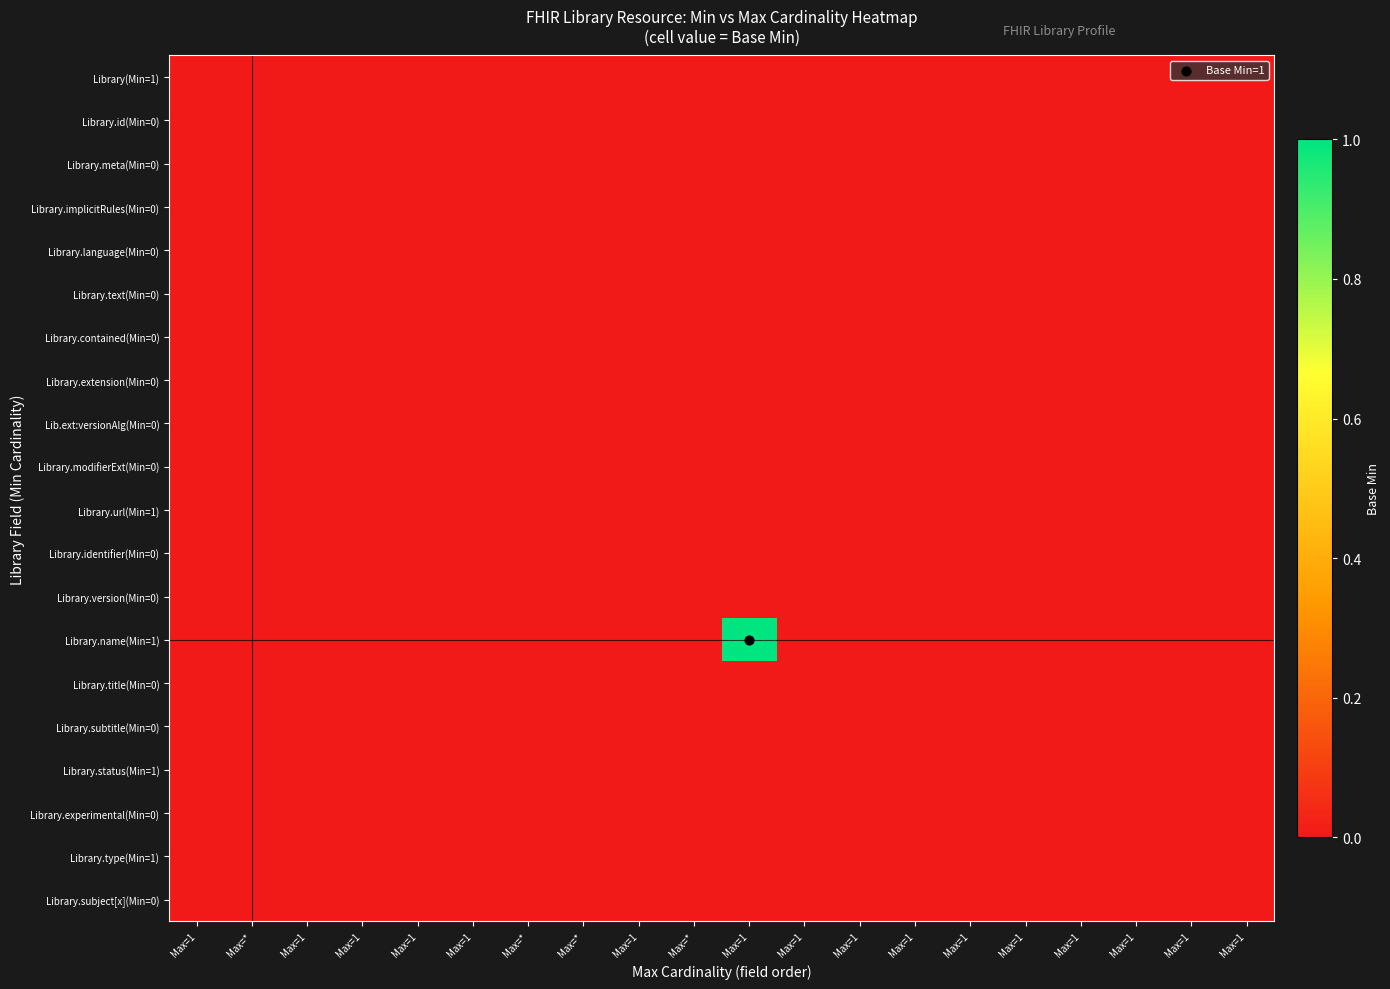

Which series has the widest spread of values?

Library.name(Min=1)